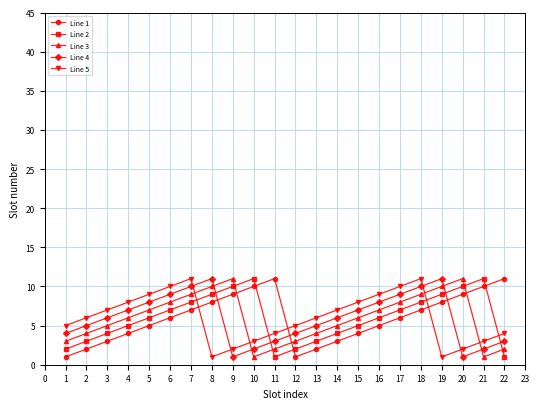

True or false: Line 5 has more than 2 interior local peaks.

False